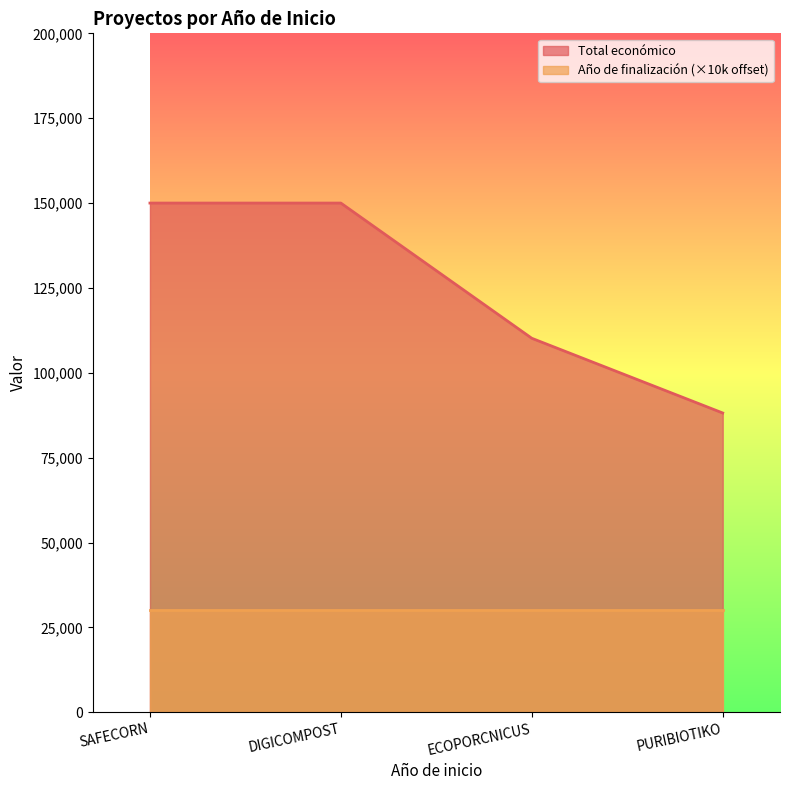

Is it true that the value at DIGICOMPOST is 150000?

True